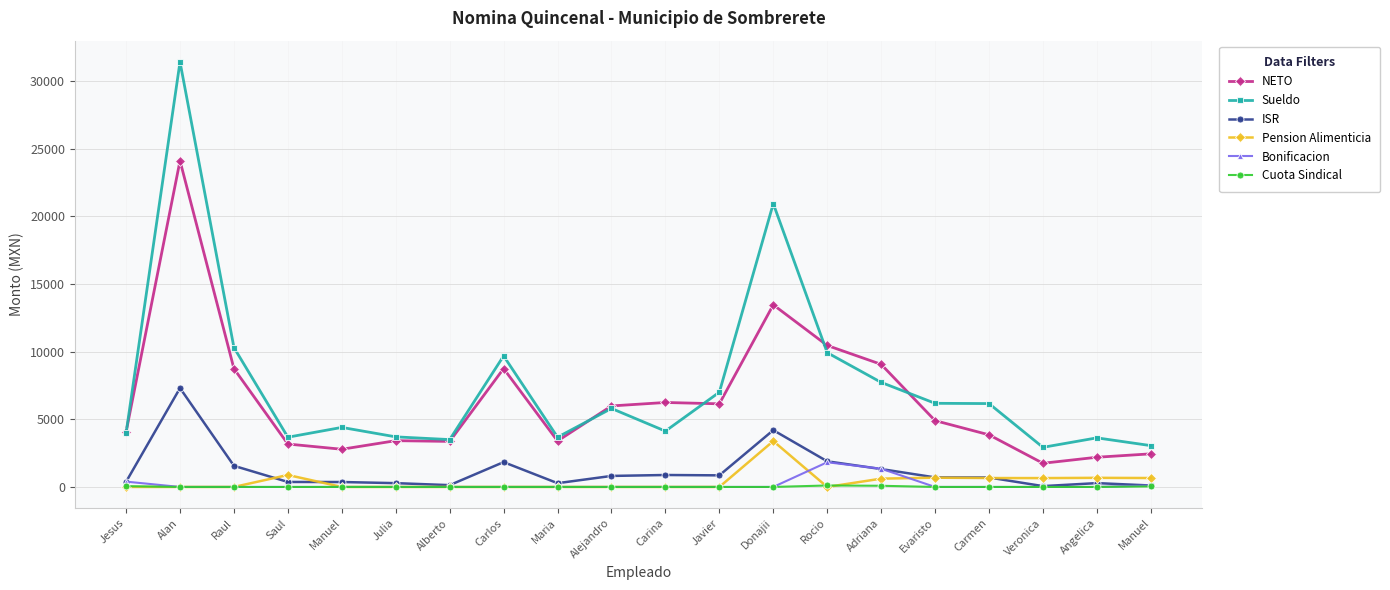

The value of Sueldo at Alejandro is 9515.3. True or false?

False